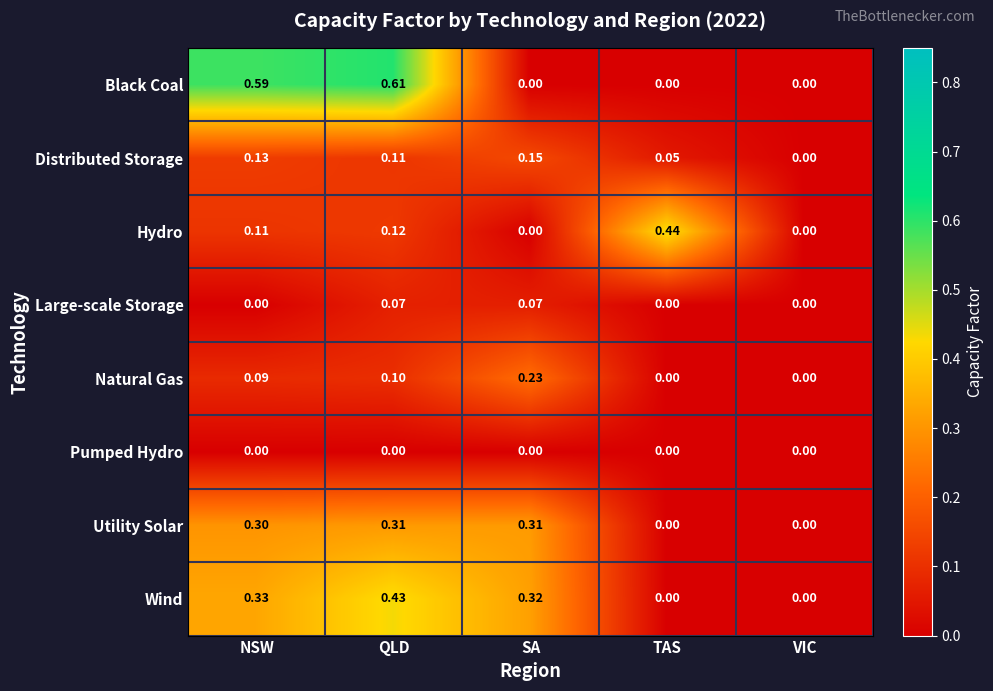

At which category does the chart reach its peak across all series?

QLD